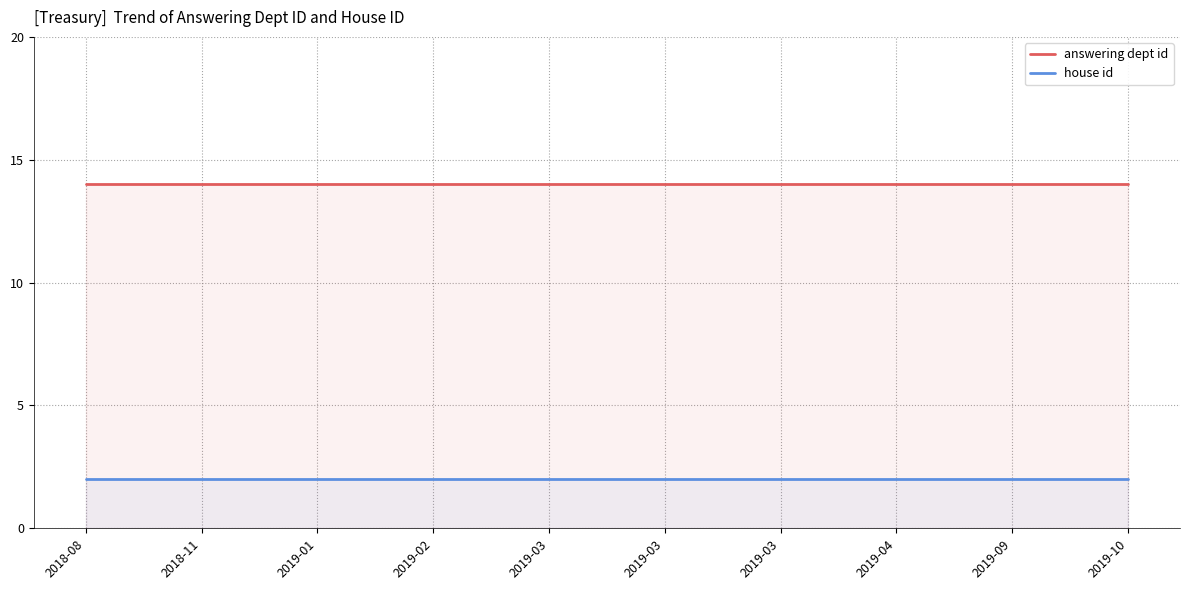

Which series has the largest total across all categories?

answering dept id